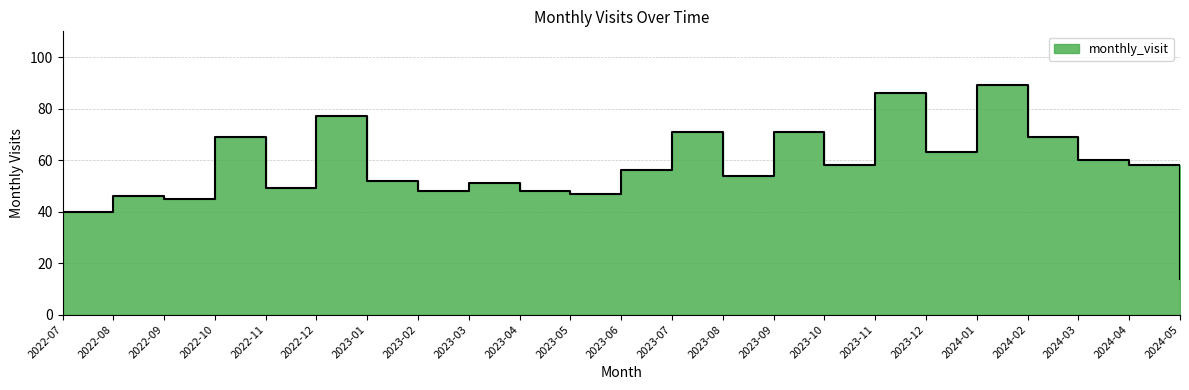

Reading left to right, transcribe all the data shown in this chart.

40	46	45	69	49	77	52	48	51	48	47	56	71	54	71	58	86	63	89	69	60	58	14